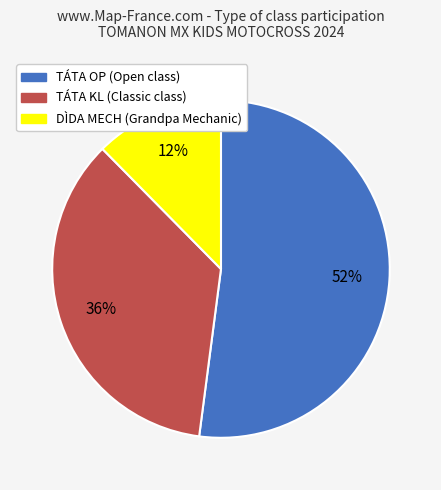

Which slice represents more than half of the pie?

TÁTA OP